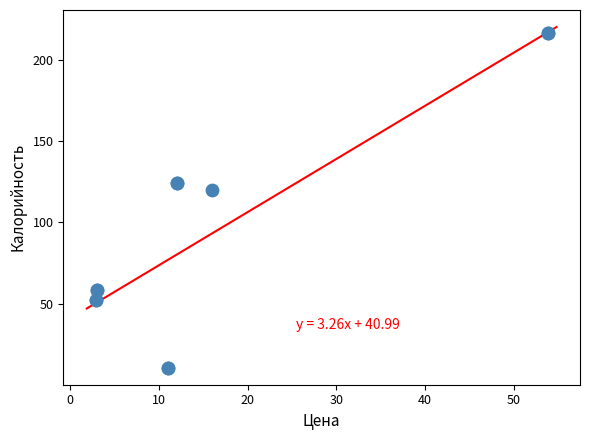

What Y value in the scatter plot is closest to 113?

119.6